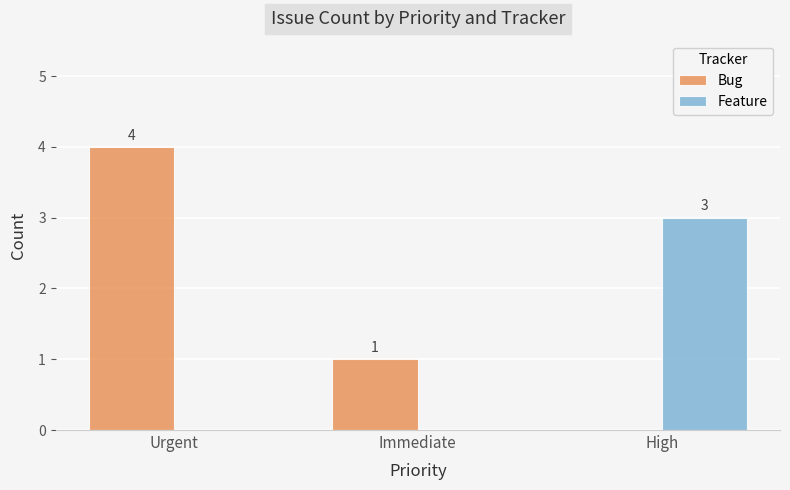

Which series has the largest total across all categories?

Bug